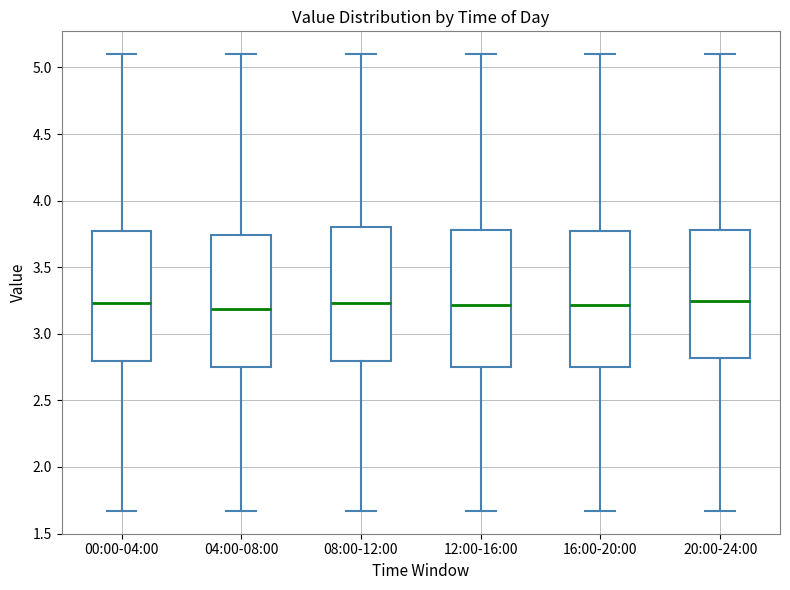

Reading left to right, transcribe this box plot: for each box, give where its median line is, the range the box spans, and where its two whiskers end, as read against the y-axis. The values are not printed on the chart, so give them approximately, as read against the axis.

00:00-04:00: median 3.25, box 2.80 to 3.75, whiskers 1.65 to 5.10
04:00-08:00: median 3.20, box 2.75 to 3.75, whiskers 1.65 to 5.10
08:00-12:00: median 3.25, box 2.80 to 3.80, whiskers 1.65 to 5.10
12:00-16:00: median 3.20, box 2.75 to 3.80, whiskers 1.65 to 5.10
16:00-20:00: median 3.20, box 2.75 to 3.75, whiskers 1.65 to 5.10
20:00-24:00: median 3.25, box 2.80 to 3.80, whiskers 1.65 to 5.10